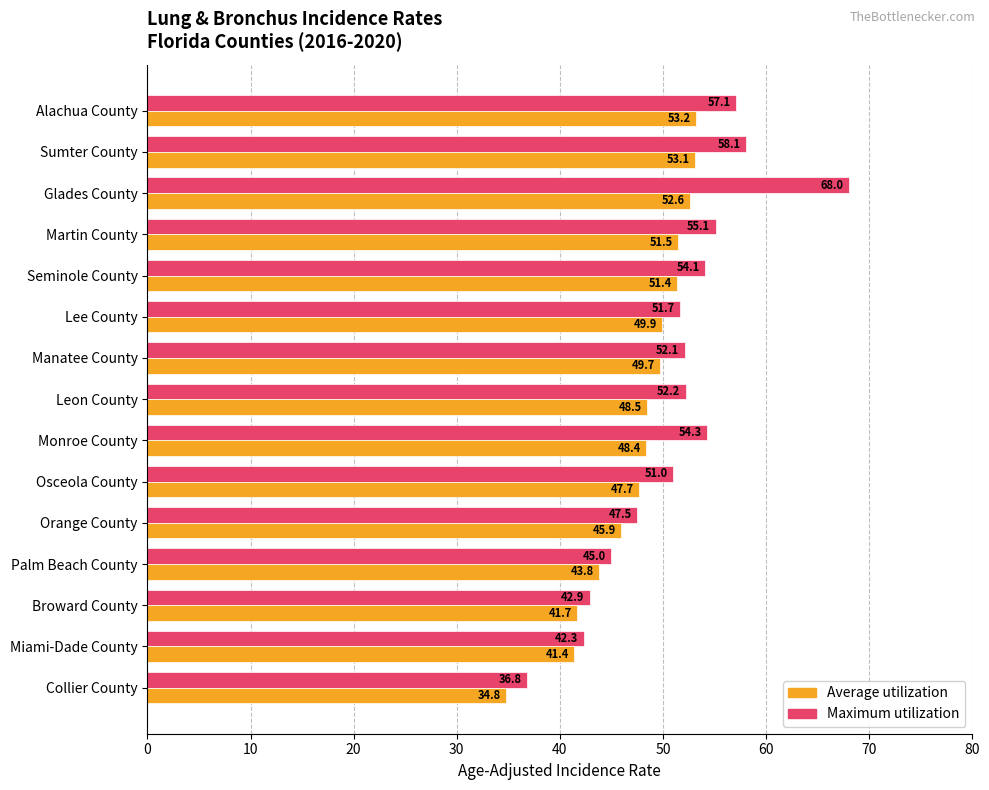

What is the difference between the highest and lowest values at Monroe County?

5.9